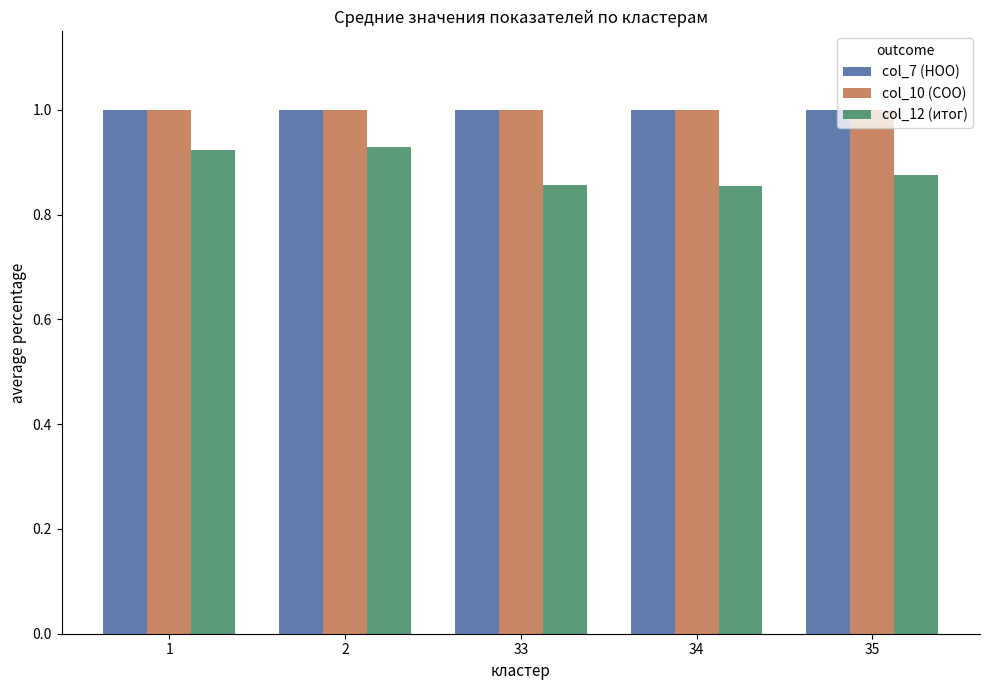

At how many categories does at least one series exceed 0?

5